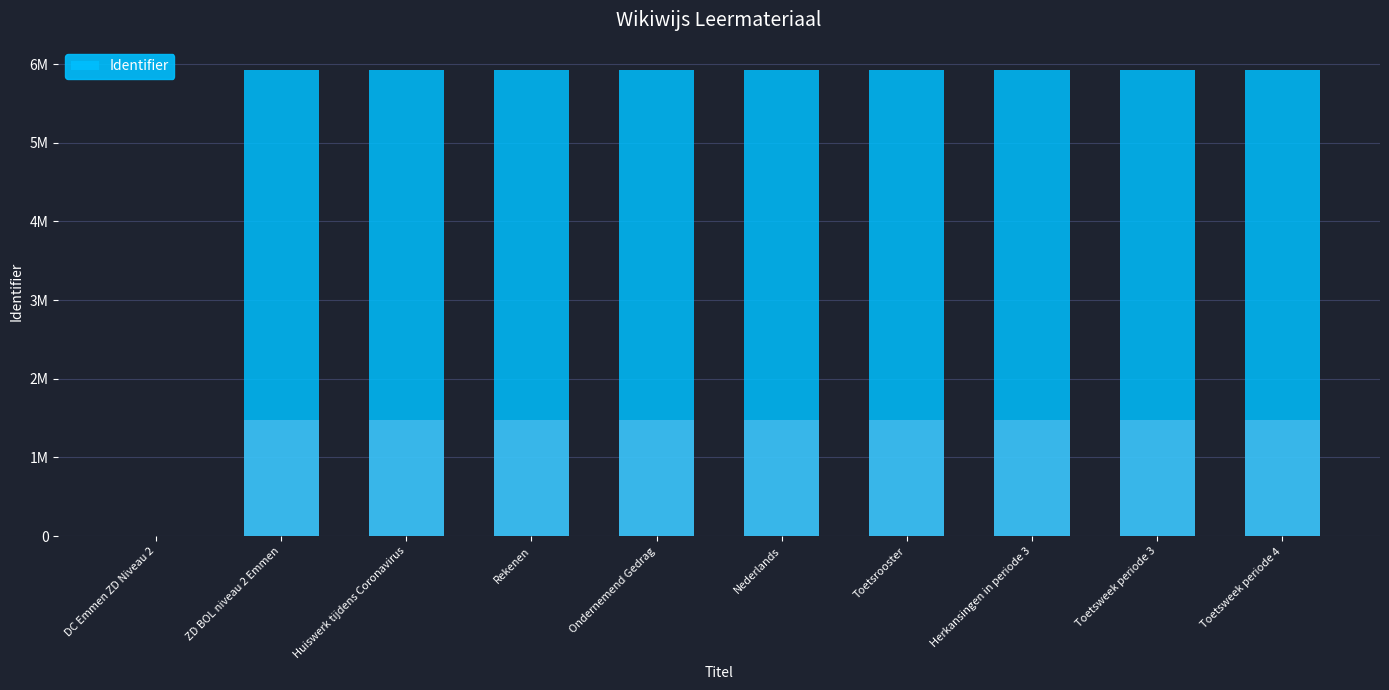

True or false: the data shows 3228931 at Ondernemend Gedrag.

False